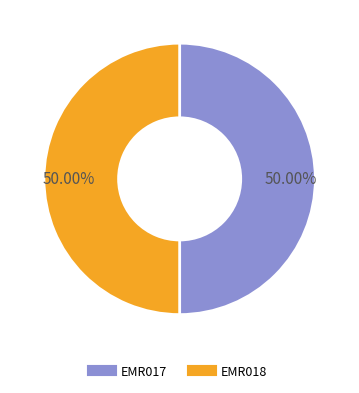

Is it true that EMR018 is 50% of the pie?

True